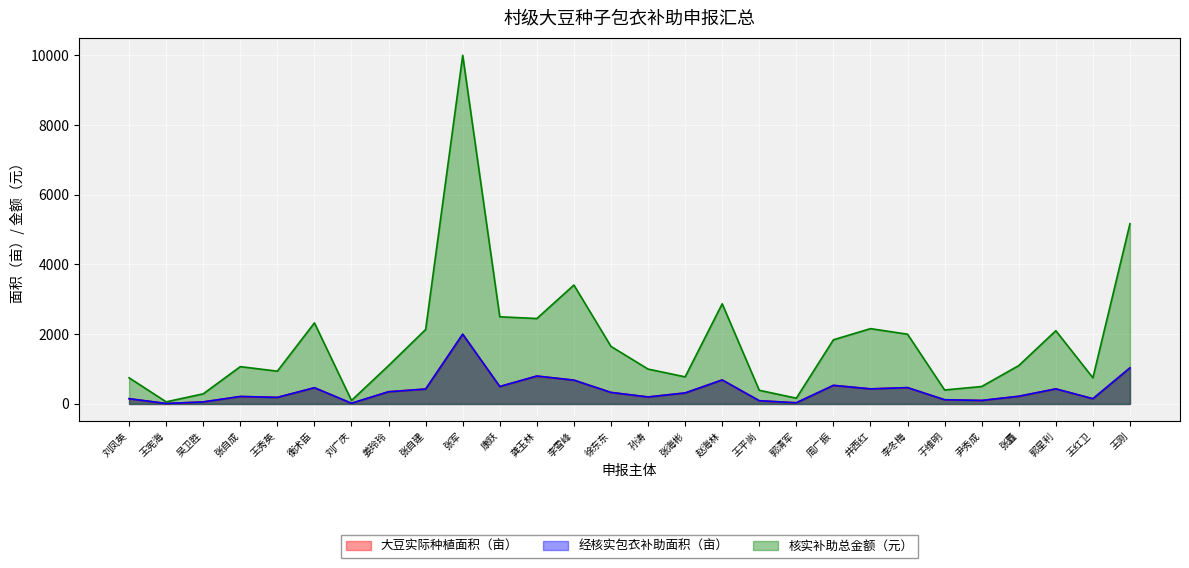

At which label does 大豆实际种植面积（亩） first exceed 330?

衡术臣